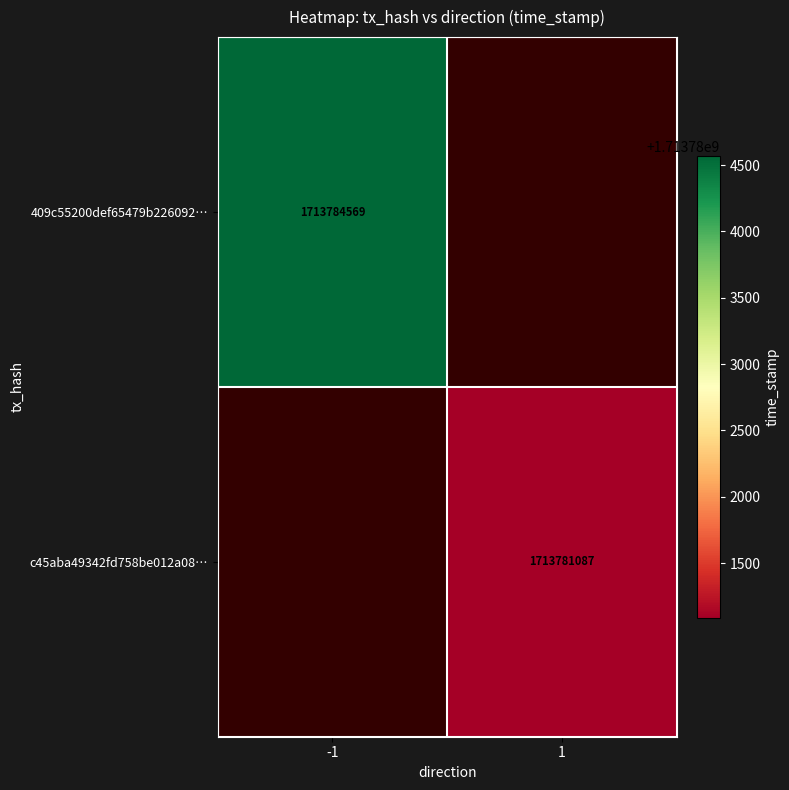

The value of c45aba49342fd758be012a08… at 1 is 1713781087. True or false?

True